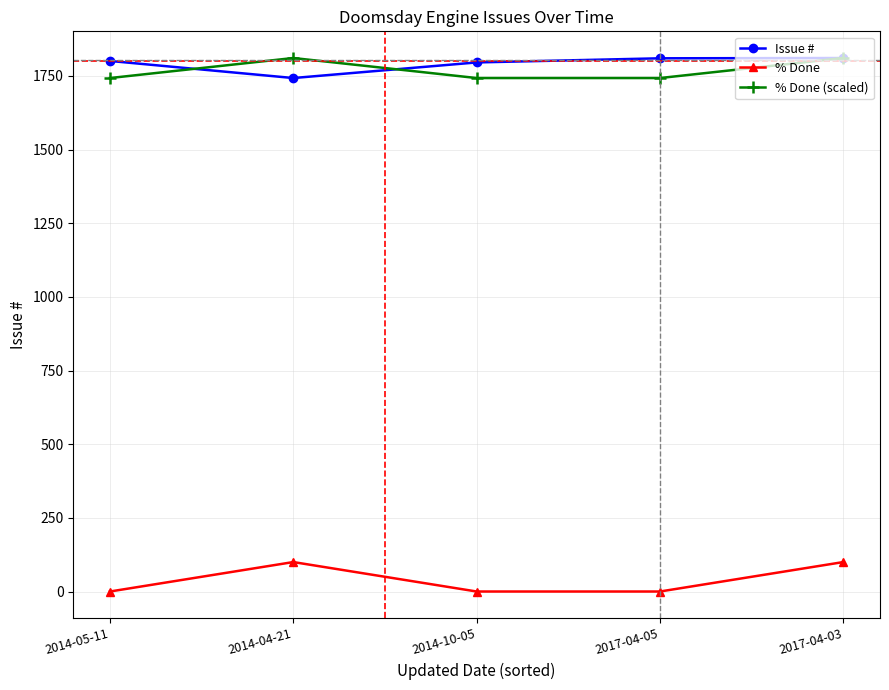

True or false: Issue # and % Done (scaled) intersect in this chart.

True